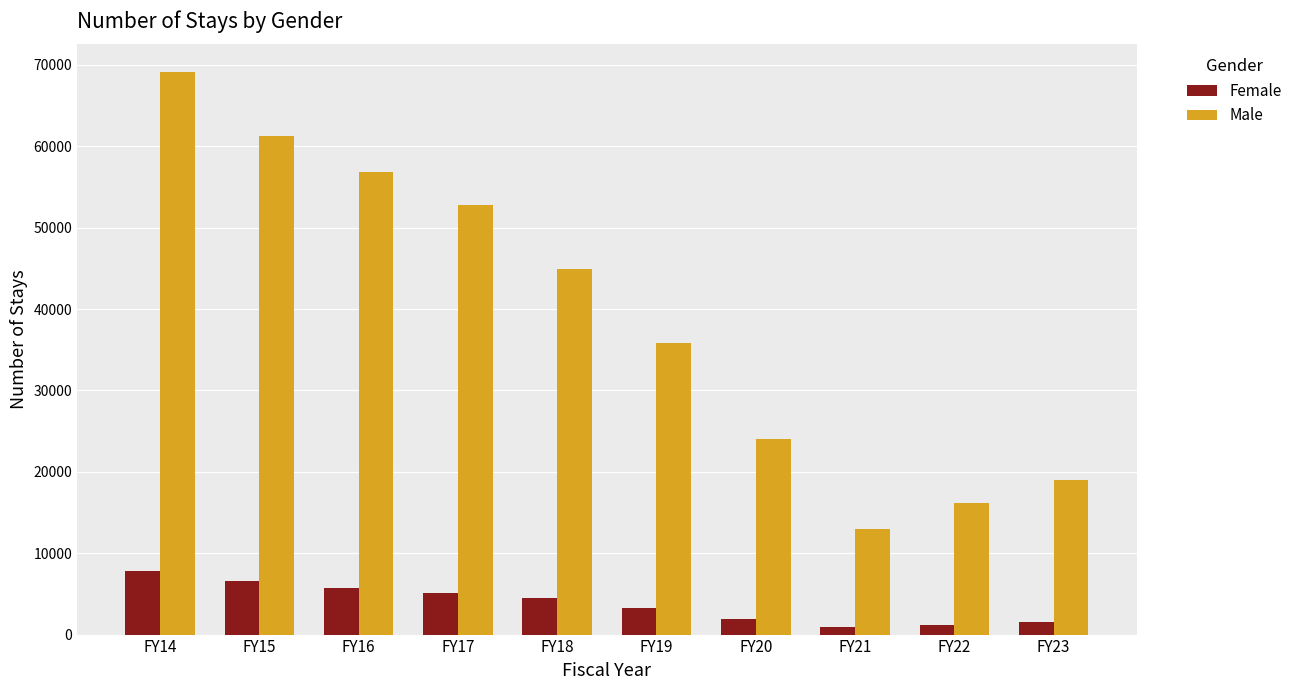

Is it true that Female equals 1198 at FY22?

True